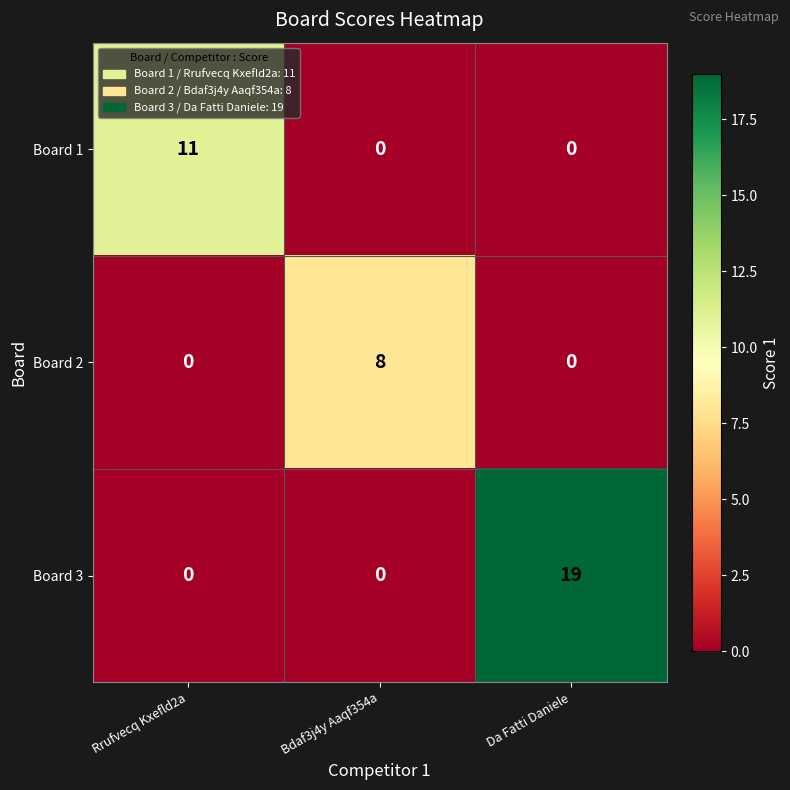

What is the difference between the highest and lowest values at Da Fatti Daniele?

19